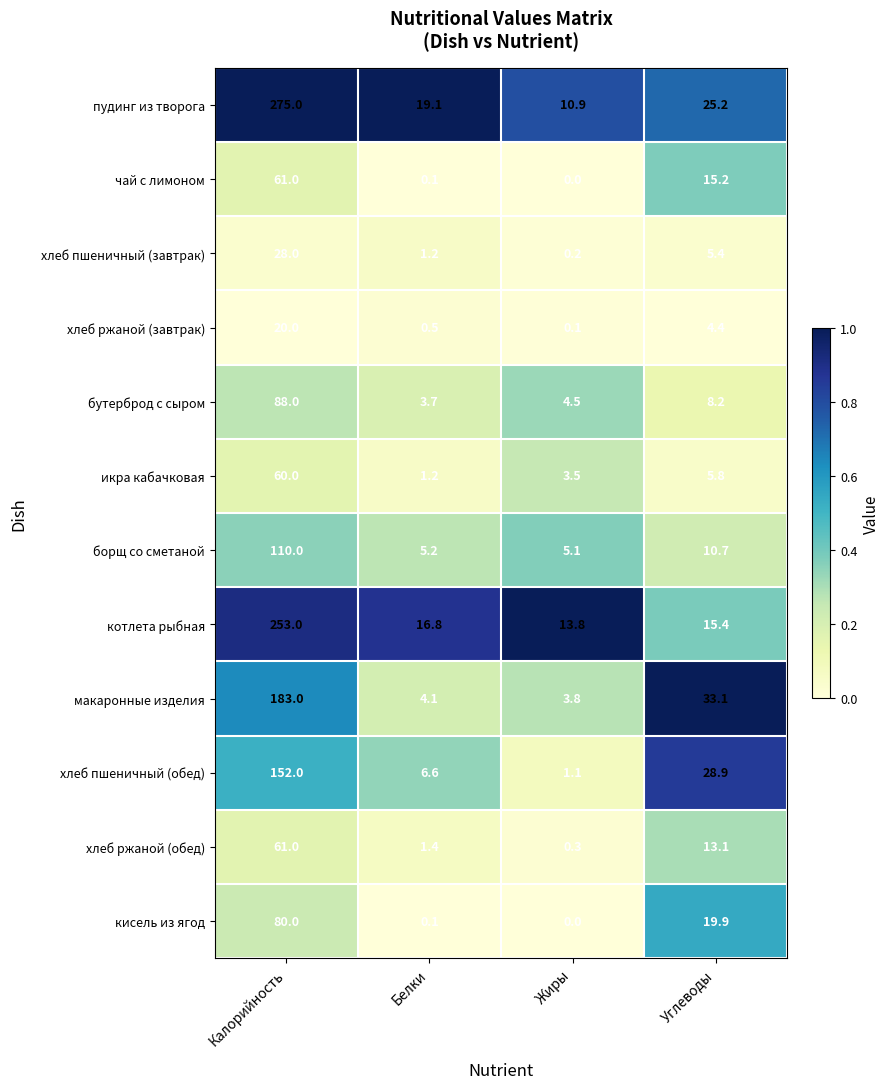

True or false: борщ со сметаной has a value of 10.7 at Углеводы.

True